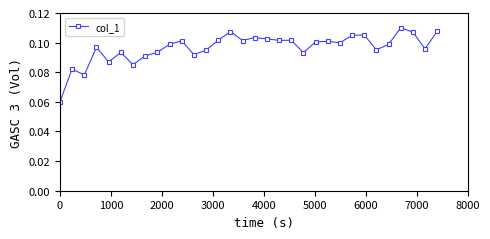

How many values are between 0 and 1?

32